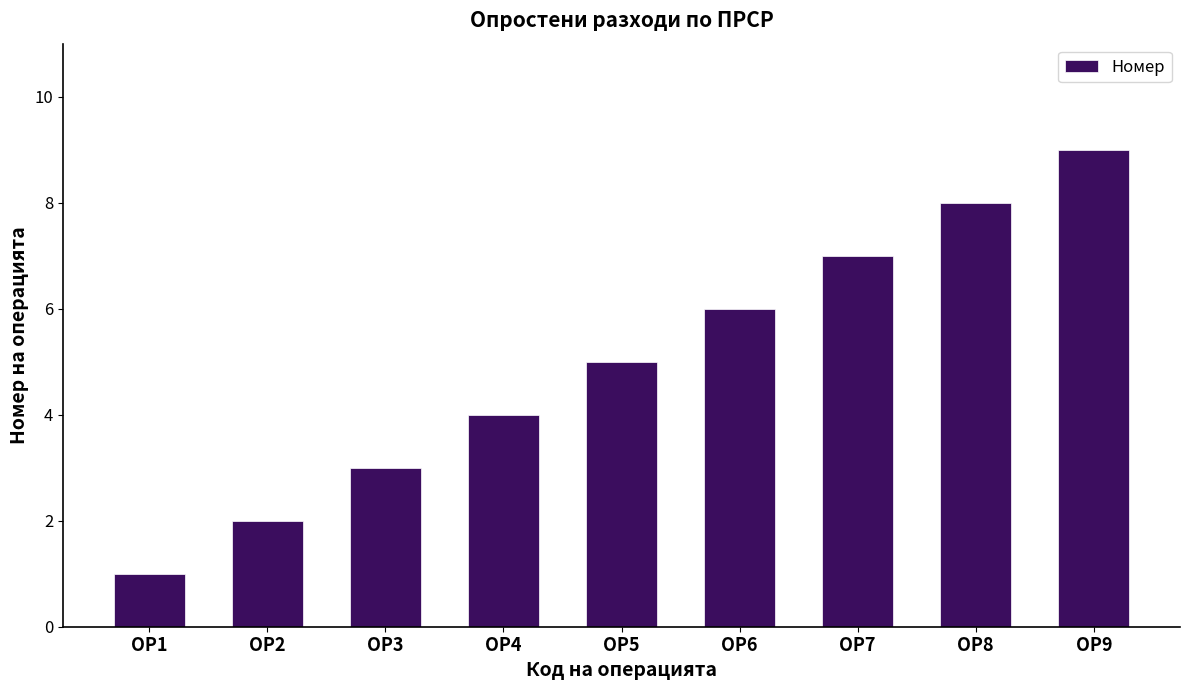

The chart shows a value of 1 at ОР1. True or false?

True